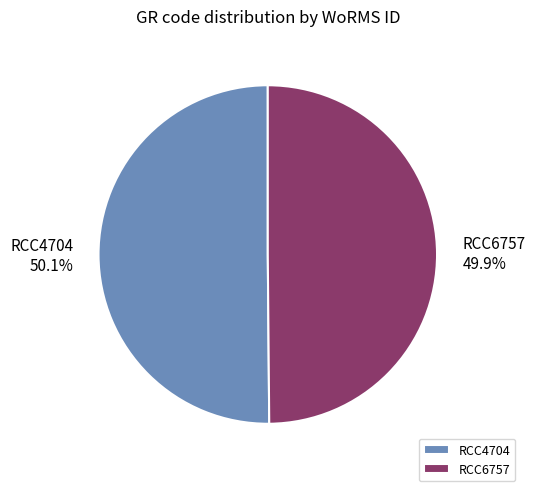

Approximately how many times larger is the value at RCC4704 compared to RCC6757?

1.0